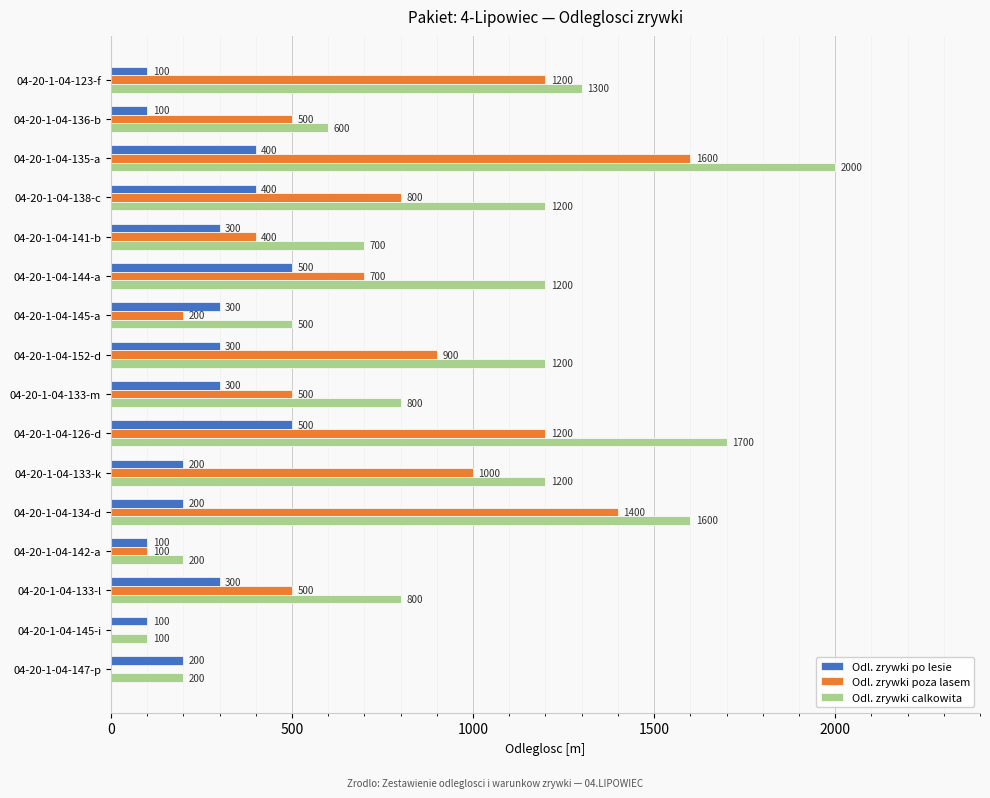

The value of Odl. zrywki poza lasem at 04-20-1-04-134-d is 2327. True or false?

False